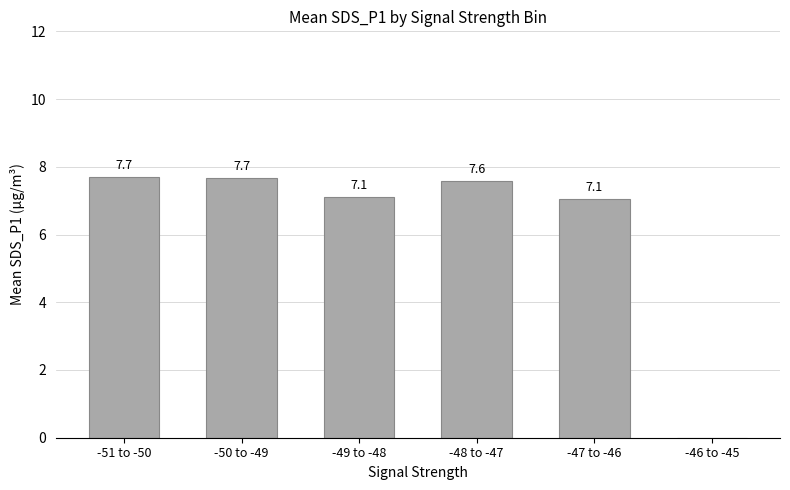

Where is the data nearest to the value 3?

-46 to -45